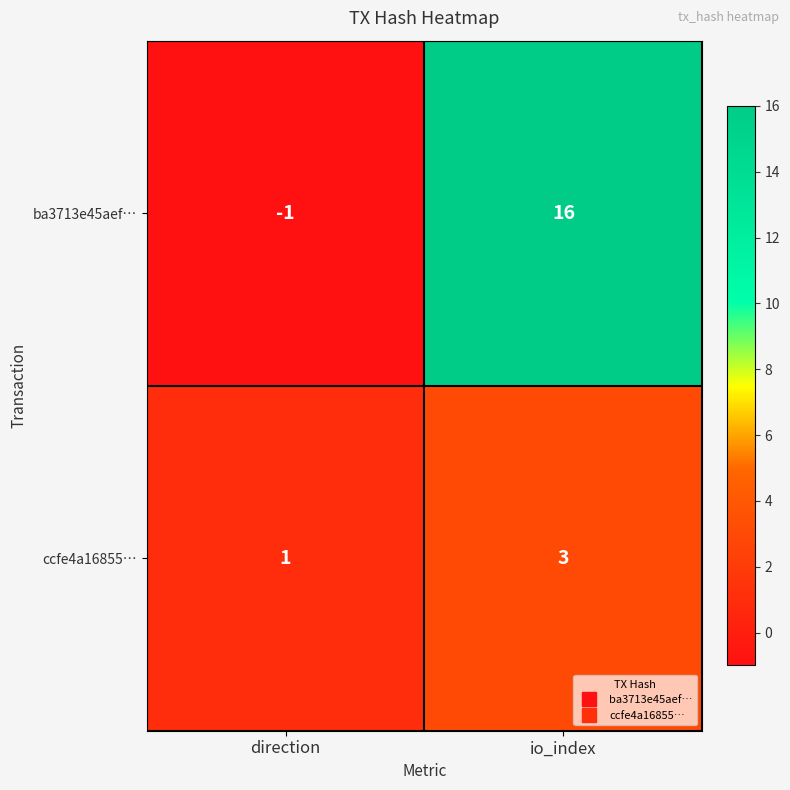

Which series has the largest total across all categories?

ba3713e45aef…